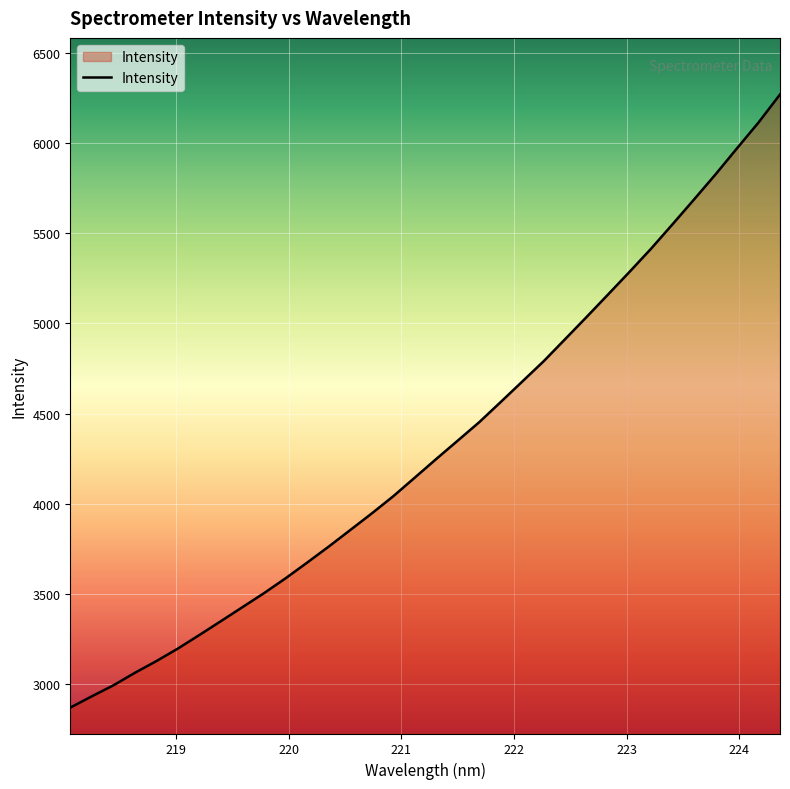

Does the chart have visible grid lines?

Yes